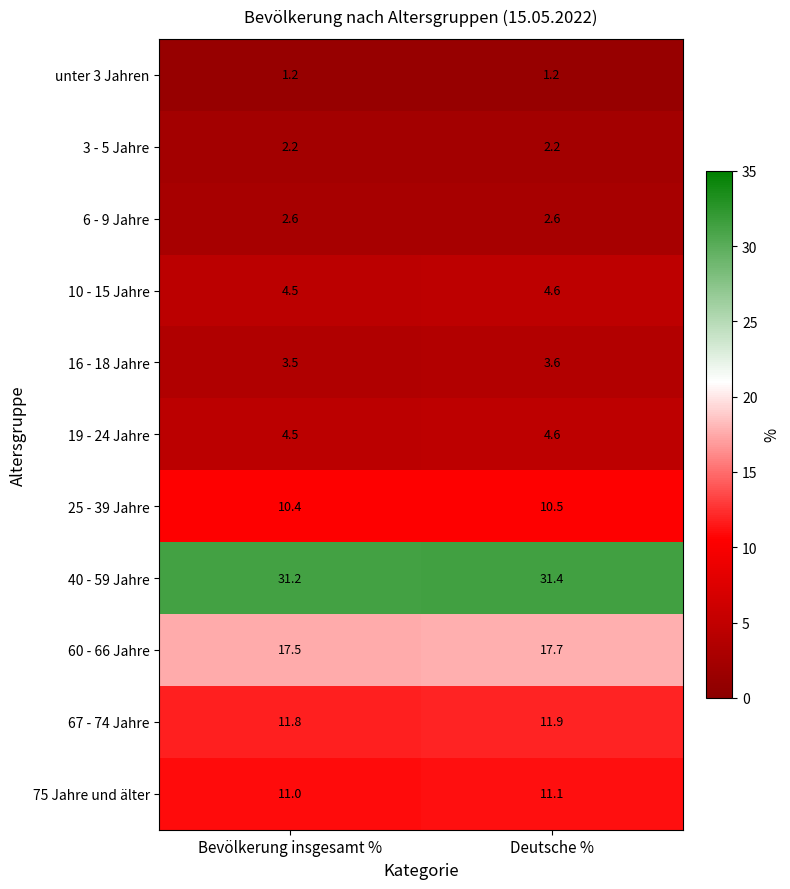

Reading right to left, extract all data points from this chart.

unter 3 Jahren: 1.2	1.2
3 - 5 Jahre: 2.2	2.2
6 - 9 Jahre: 2.6	2.6
10 - 15 Jahre: 4.6	4.5
16 - 18 Jahre: 3.6	3.5
19 - 24 Jahre: 4.6	4.5
25 - 39 Jahre: 10.5	10.4
40 - 59 Jahre: 31.4	31.2
60 - 66 Jahre: 17.7	17.5
67 - 74 Jahre: 11.9	11.8
75 Jahre und älter: 11.1	11.0